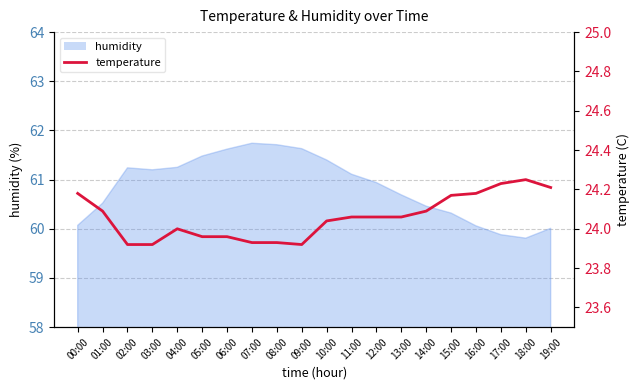

How many points are lower than both their immediate neighbors (excluding endpoints)?

1